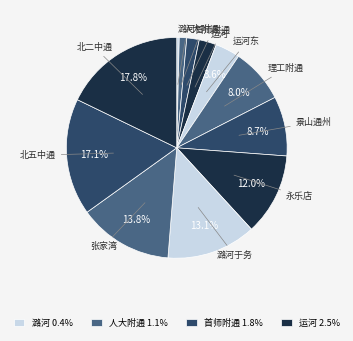

Is 张家湾 the majority of the pie?

No